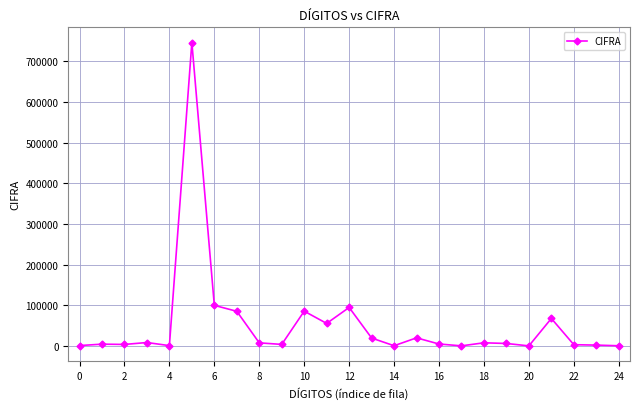

What is the minimum value shown in the chart?

63